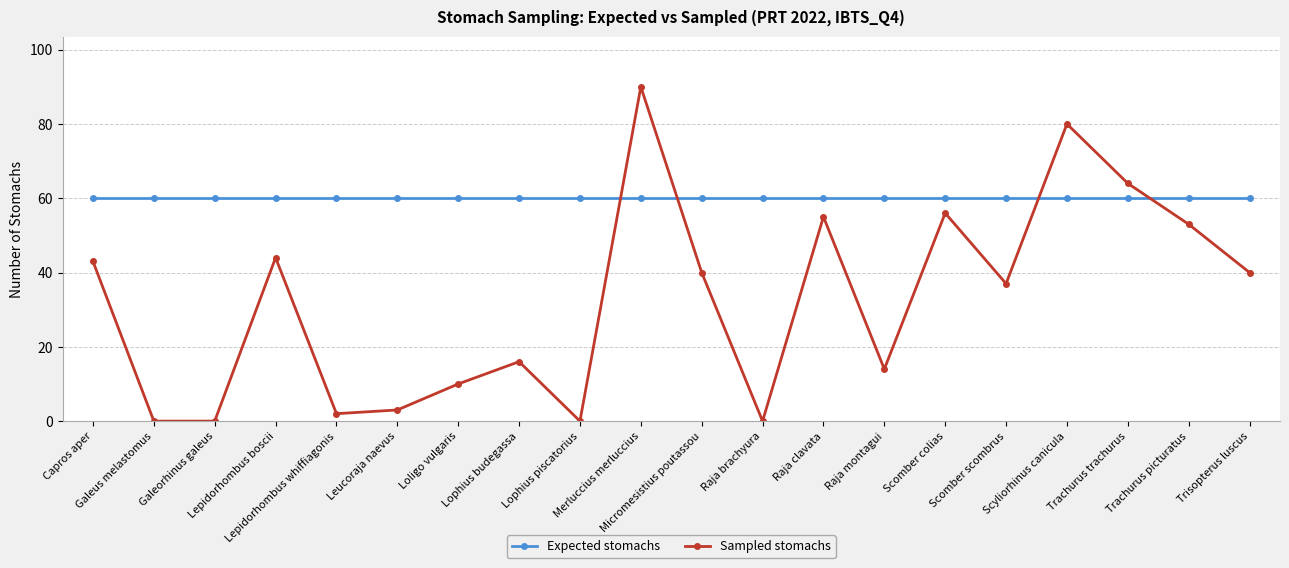

The value of Expected stomachs at Micromesistius poutassou is 60. True or false?

True